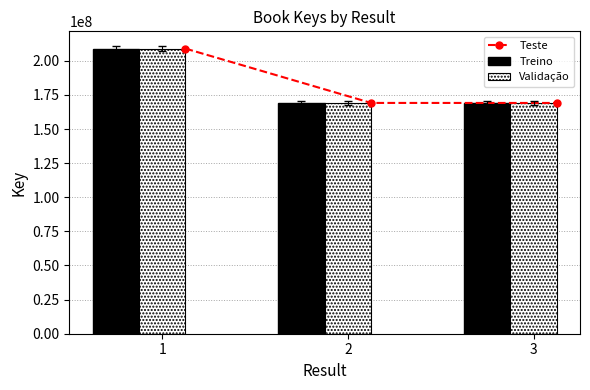

The Validação series shows 72222953 at 2. True or false?

False